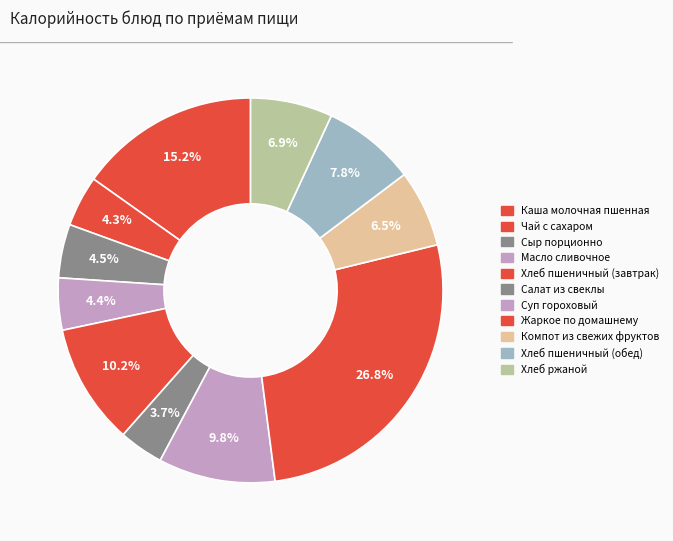

Count the number of slices in the pie.

11